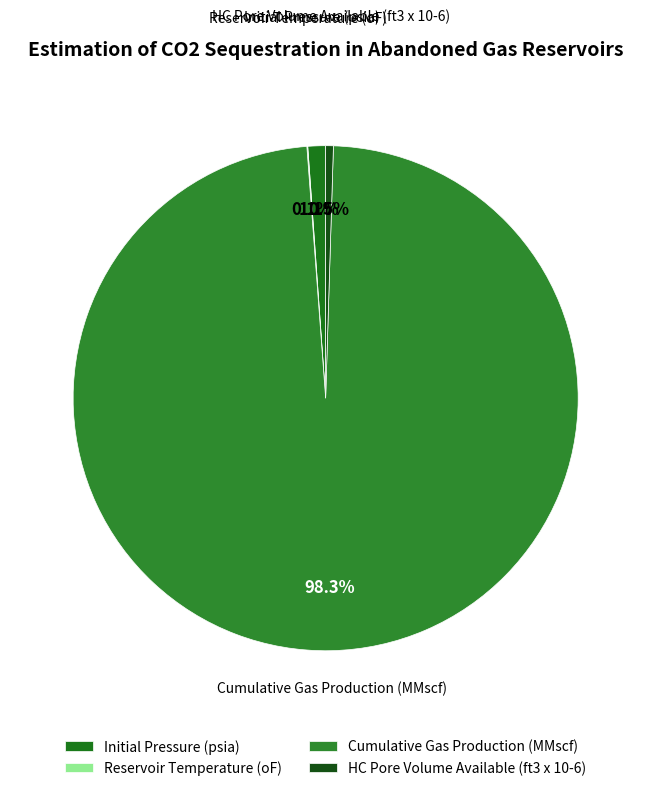

What portion of the pie excludes Cumulative Gas Production (MMscf)?

1.7%